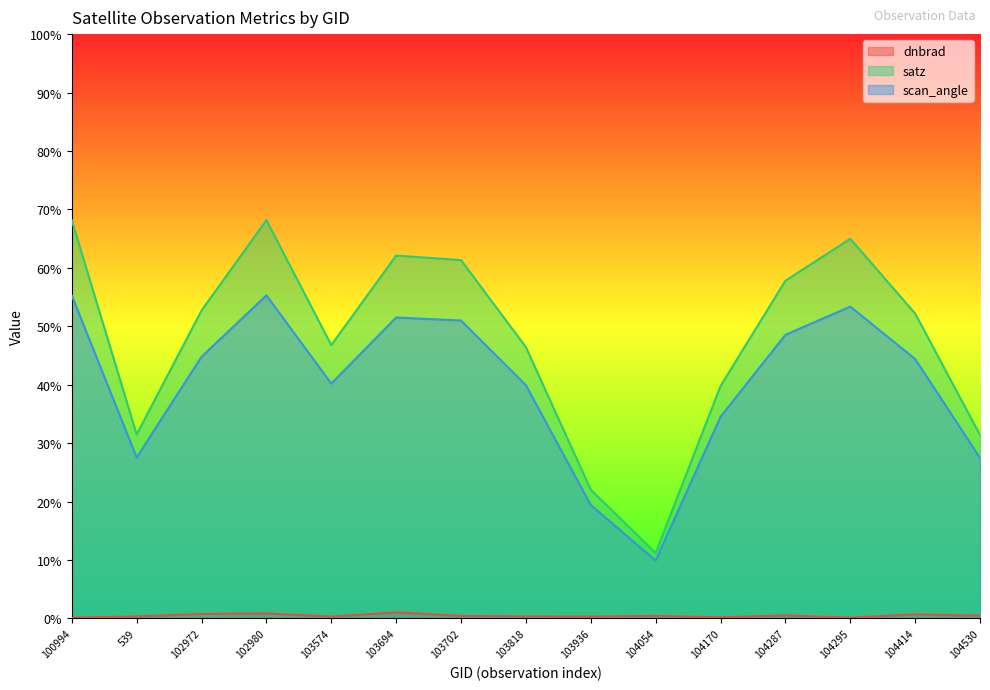

True or false: satz and dnbrad cross at least once.

False